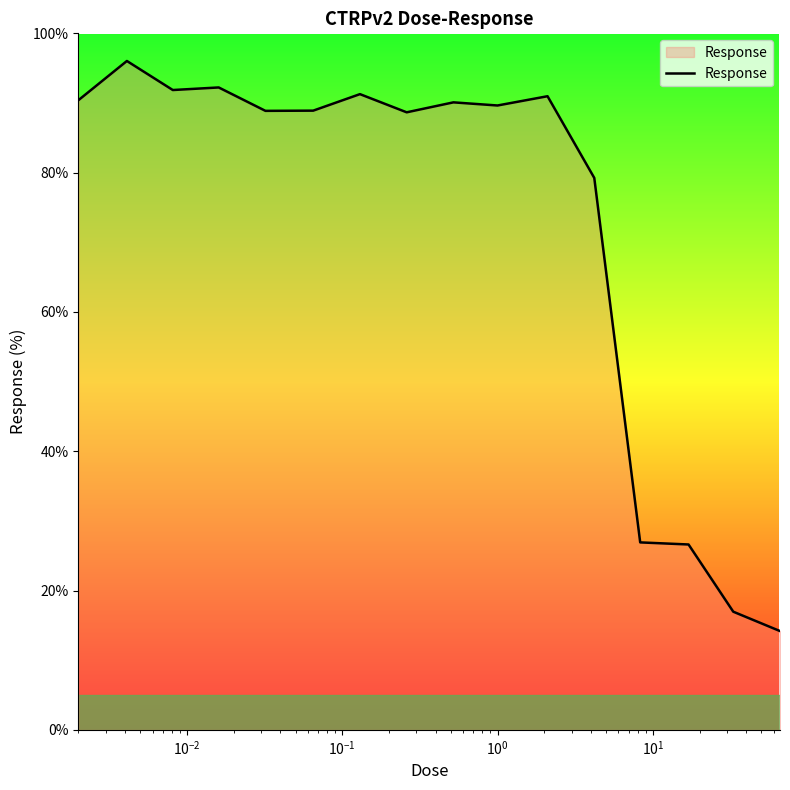

What is the greatest value displayed?

96.0